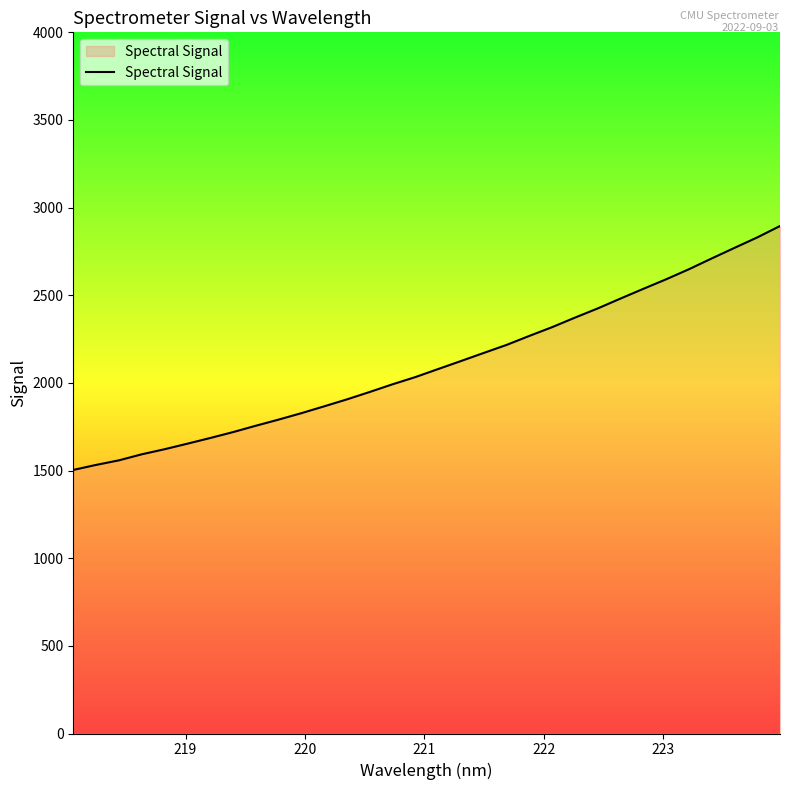

What is the maximum value shown in the chart?

2895.1